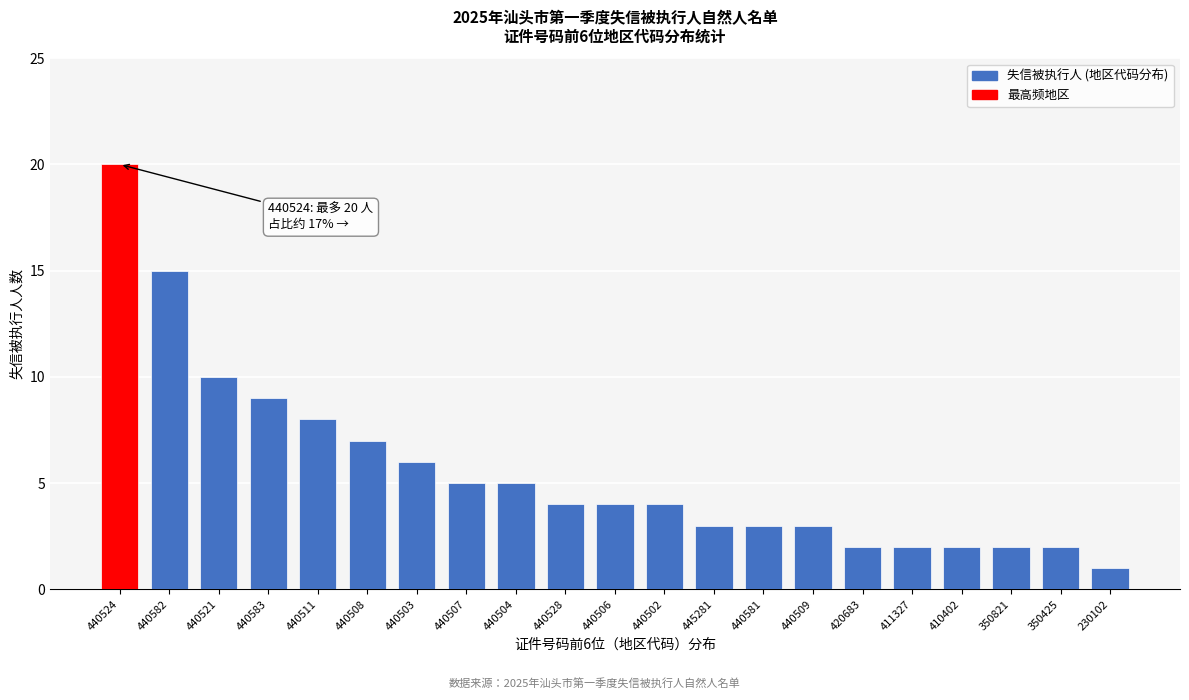

Reading left to right, transcribe all the data shown in this chart.

440524=20	440582=15	440521=10	440583=9	440511=8	440508=7	440503=6	440507=5	440504=5	440528=4	440506=4	440502=4	445281=3	440581=3	440509=3	420683=2	411327=2	410402=2	350821=2	350425=2	230102=1